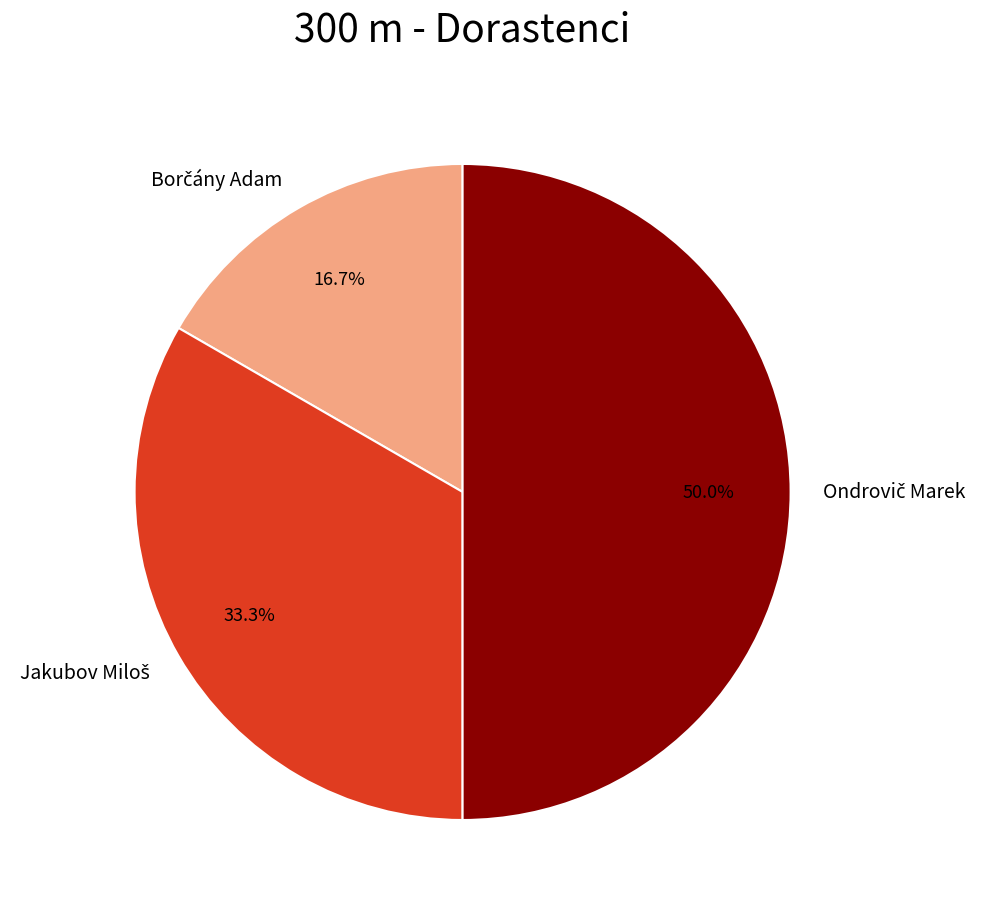

How many slices are in this pie chart?

3